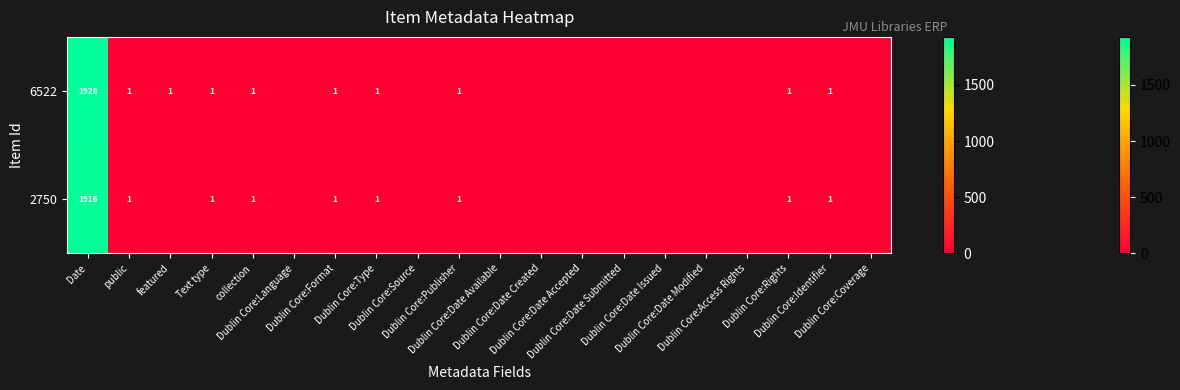

What is the difference between the maximum and minimum values in the 2750 series?

1916